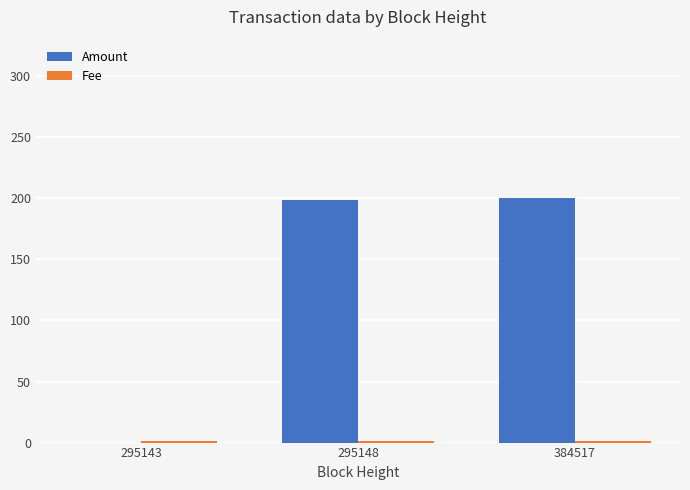

What is the sum of all Amount values?

399